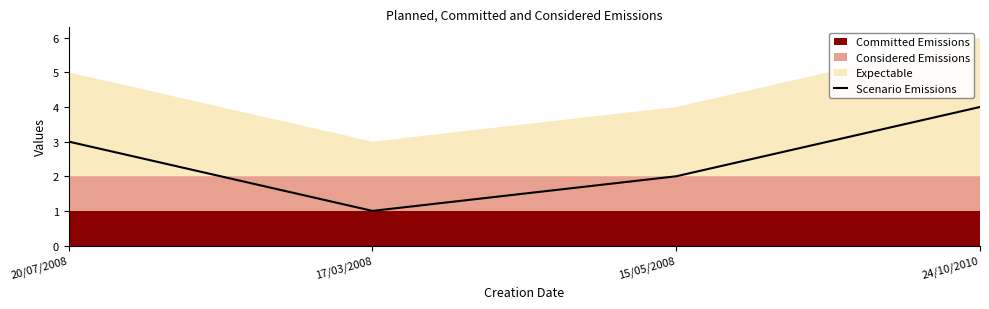

How many values are between 2 and 4?

3